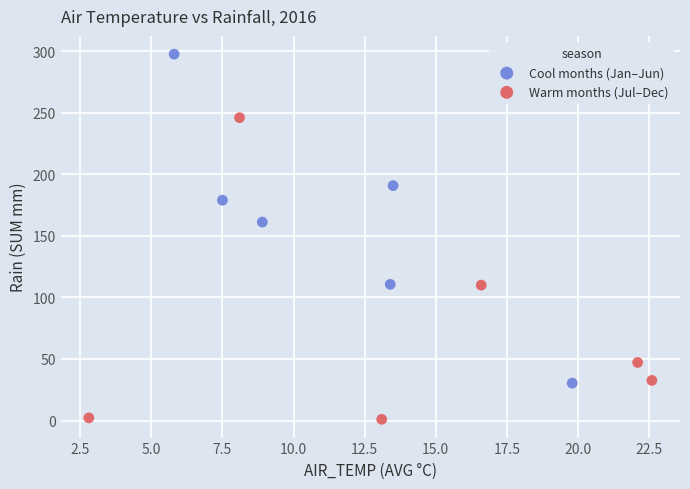

Which series contains the lowest Y value?

Warm months (Jul–Dec)